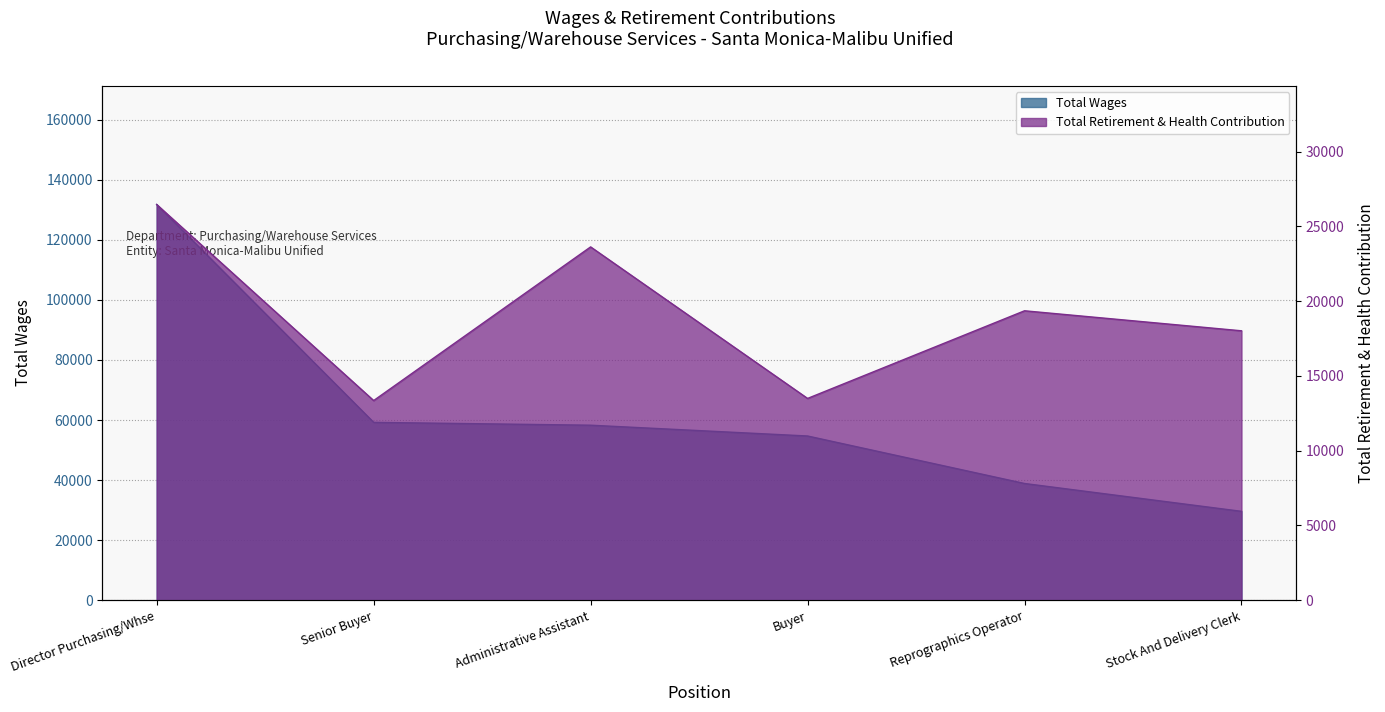

True or false: Total Retirement & Health Contribution and Total Wages cross at least once.

False